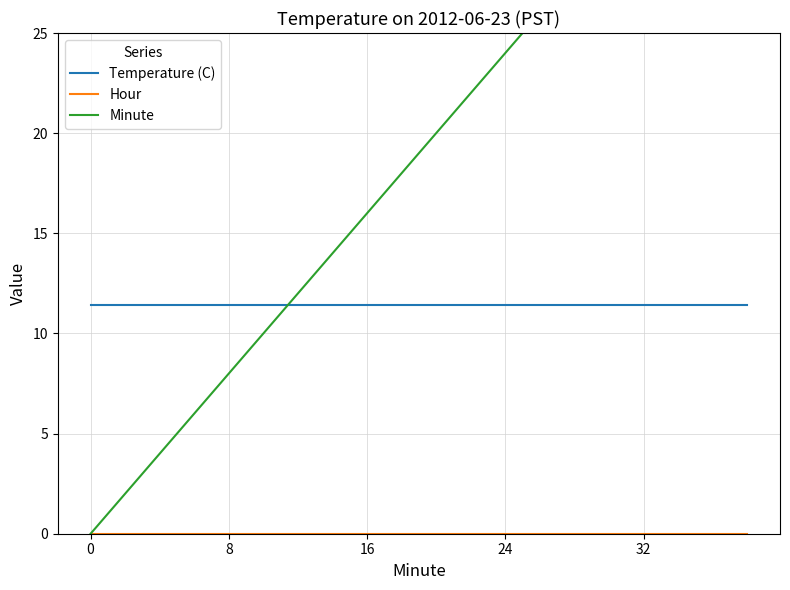

Is it true that Temperature (C) equals 11.4 at 32?

True